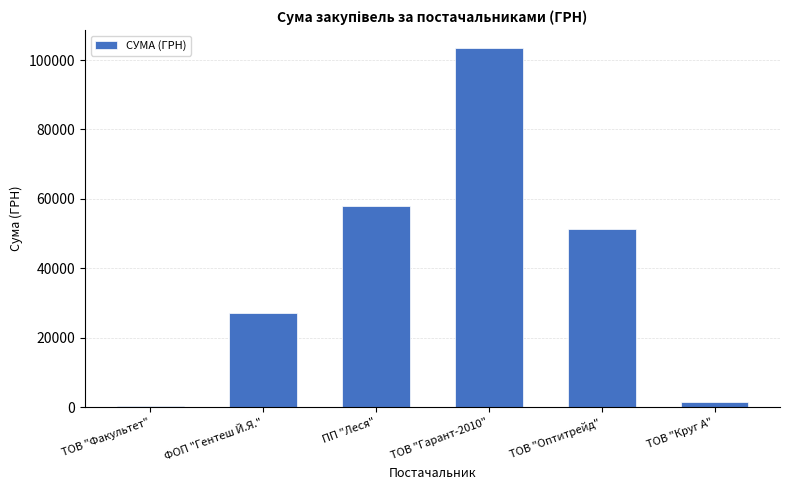

Approximately how many times larger is the value at ФОП "Гентеш Й.Я." compared to ТОВ "Оптитрейд"?

0.5